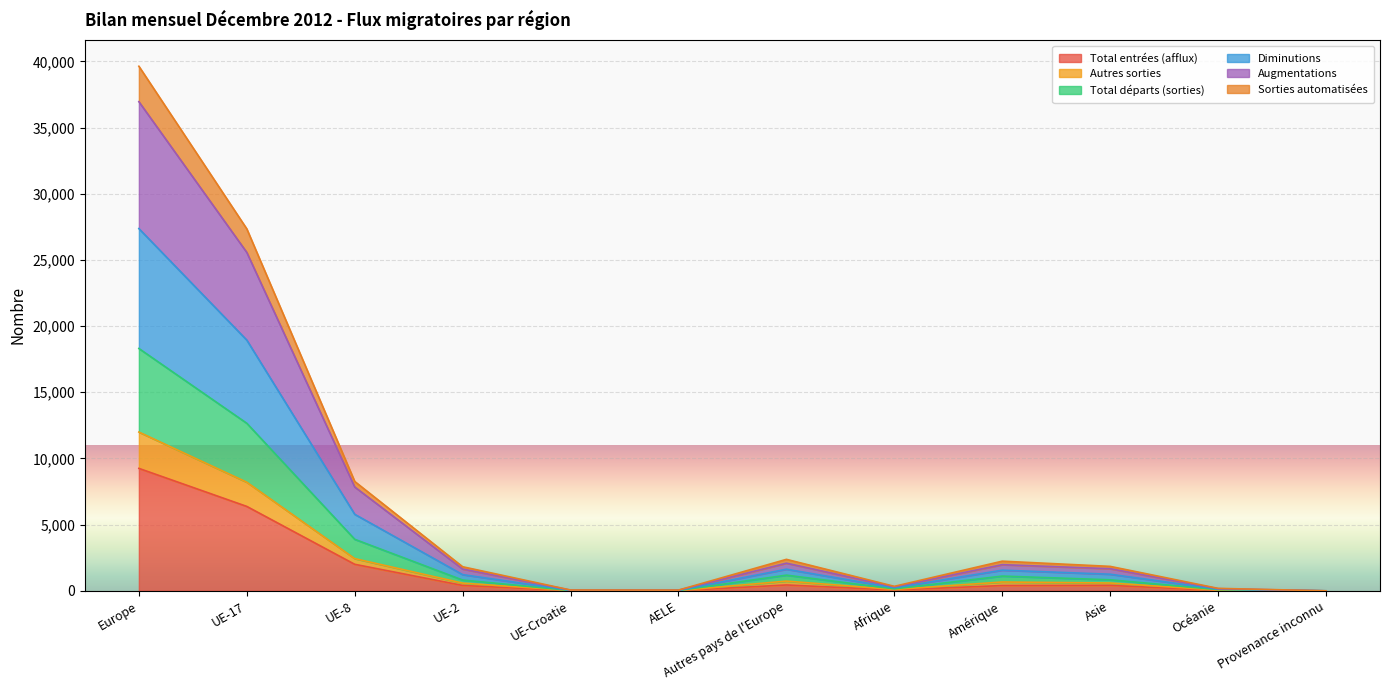

What is the maximum value shown in the chart?

39632